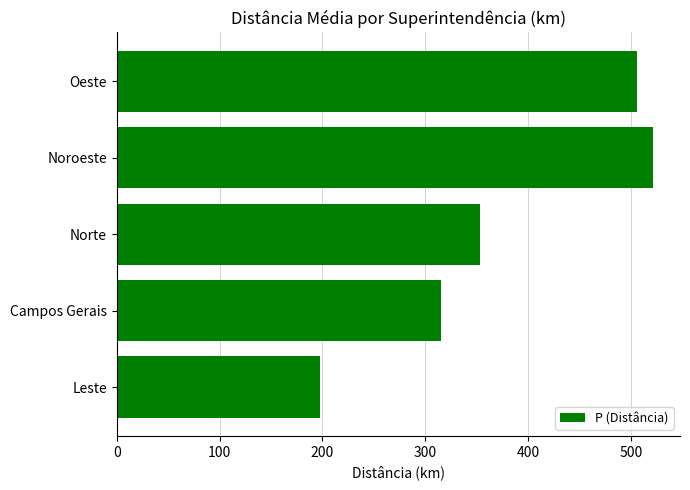

True or false: the data shows 521.5 at Noroeste.

True